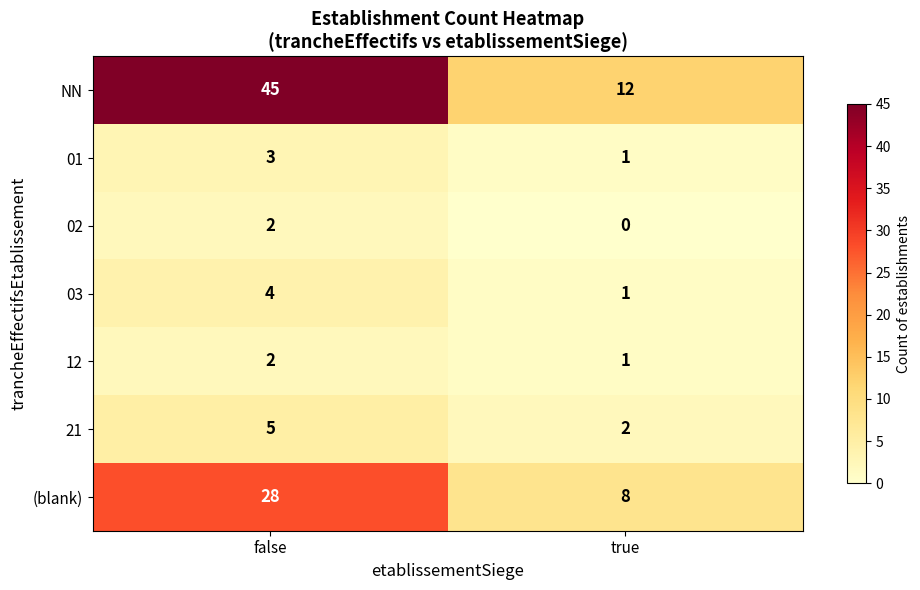

Which series has the largest total across all categories?

NN